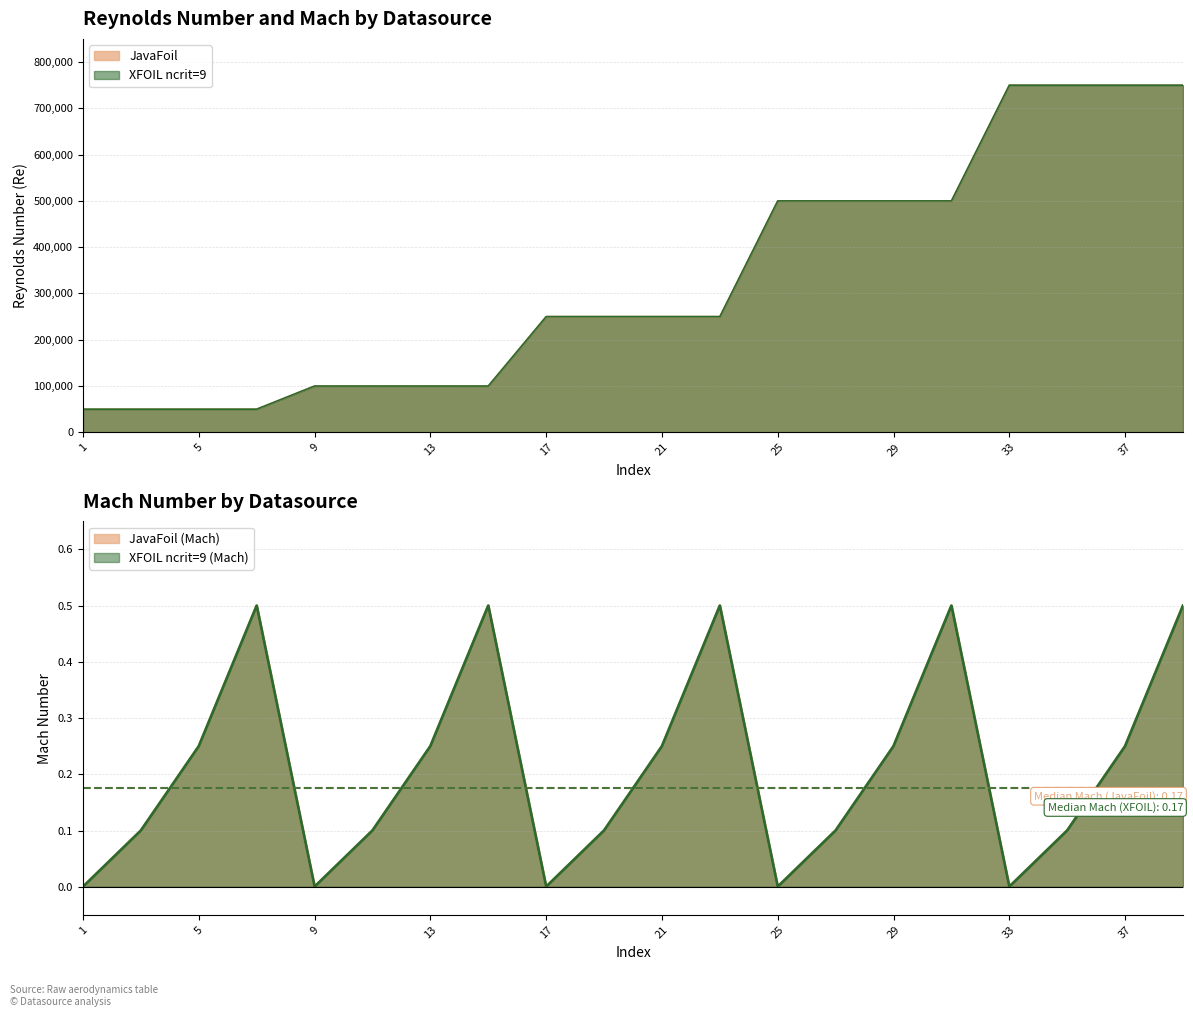

Is it true that XFOIL ncrit=9 equals 50000 at 3?

True